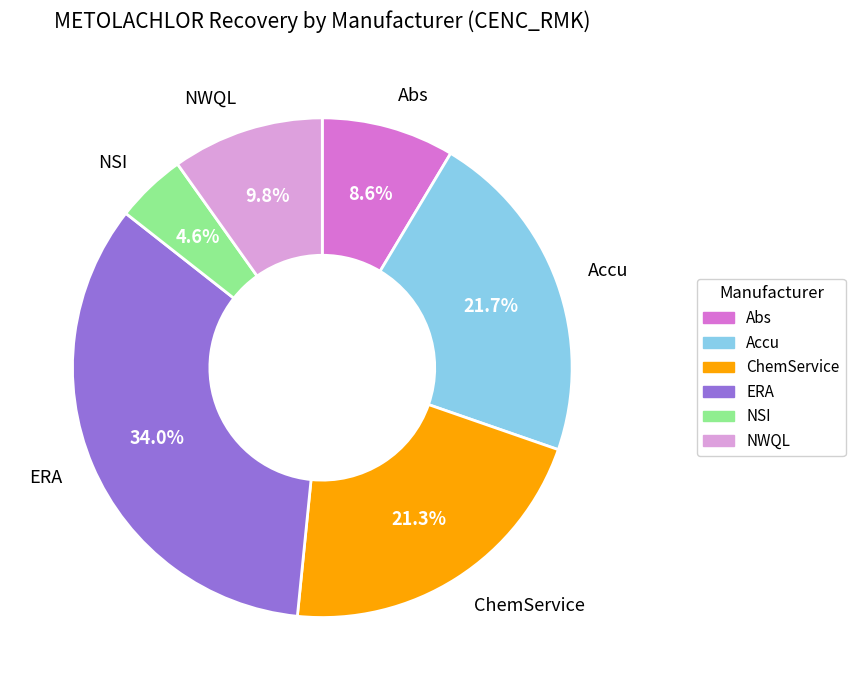

Is there any slice that represents more than half of the pie?

No